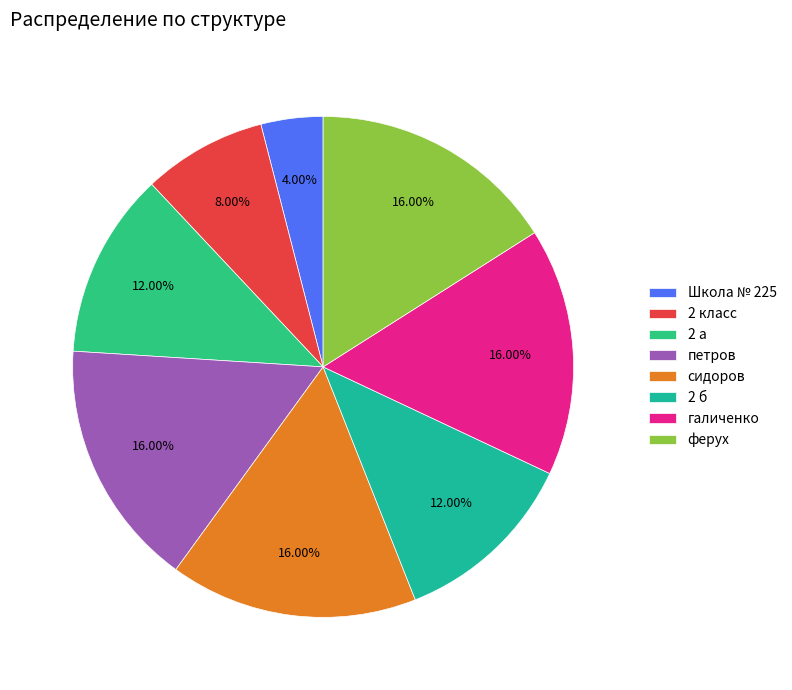

To the nearest percent, what is the combined percentage of петров and ферух?

32%